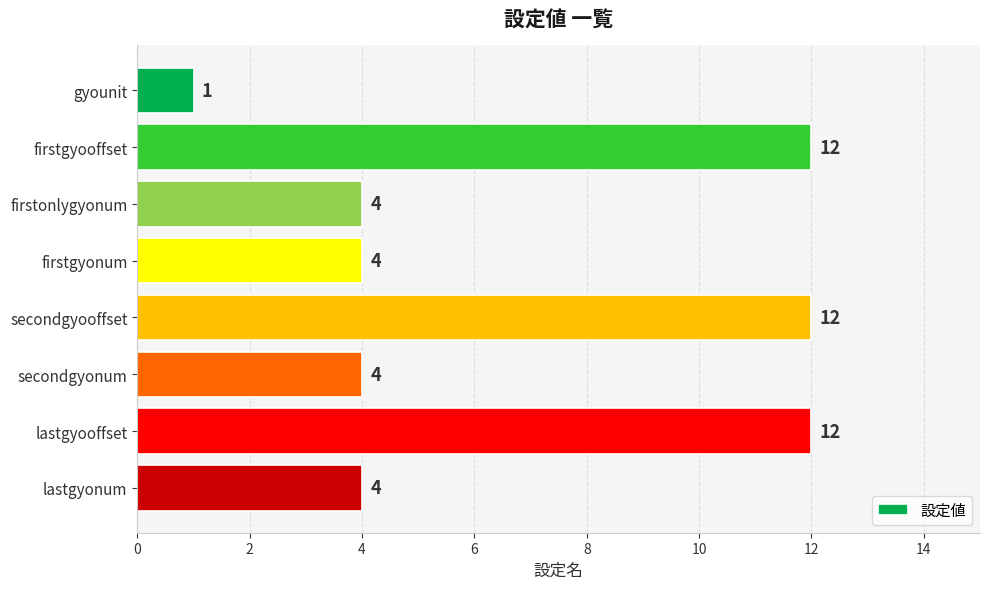

Approximately how many times larger is the value at lastgyooffset compared to firstonlygyonum?

3.0